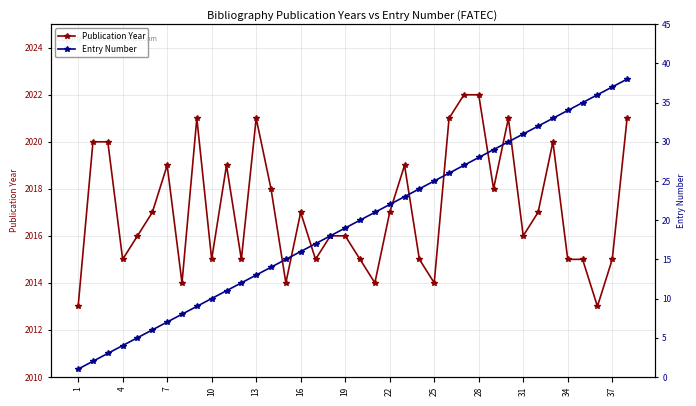

Rank the series at 35 from lowest to highest value.

Entry Number, Publication Year